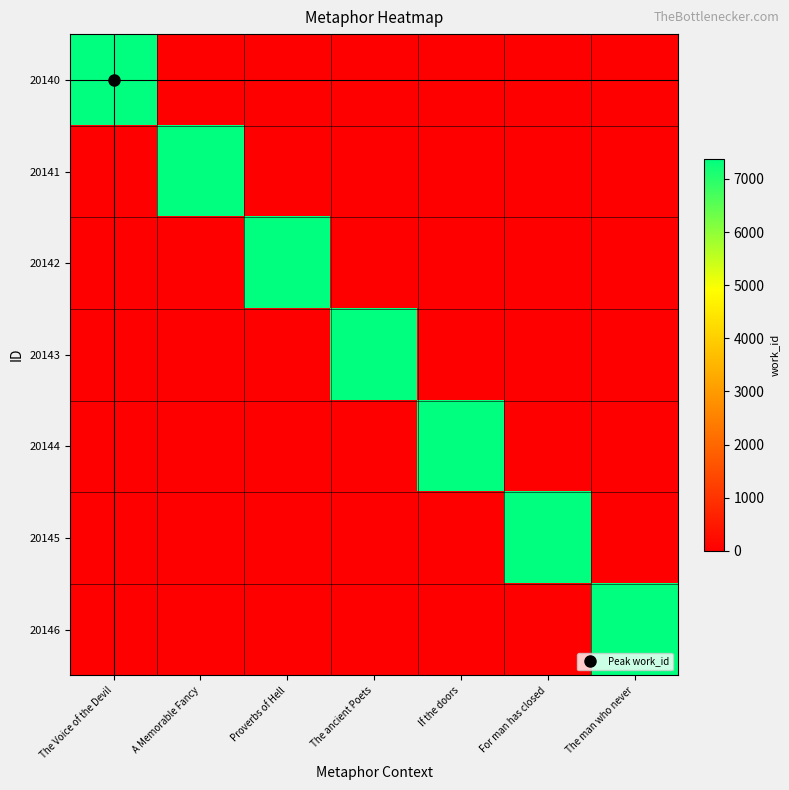

At which category is the sum across all series the highest?

The Voice of the Devil